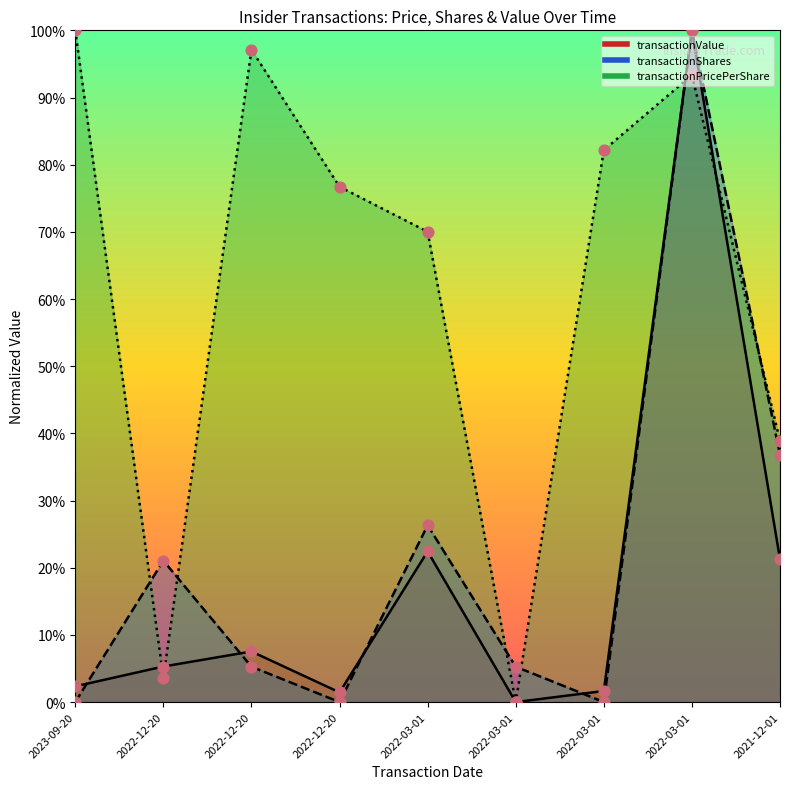

At which category is the sum across all series the highest?

2022-03-01